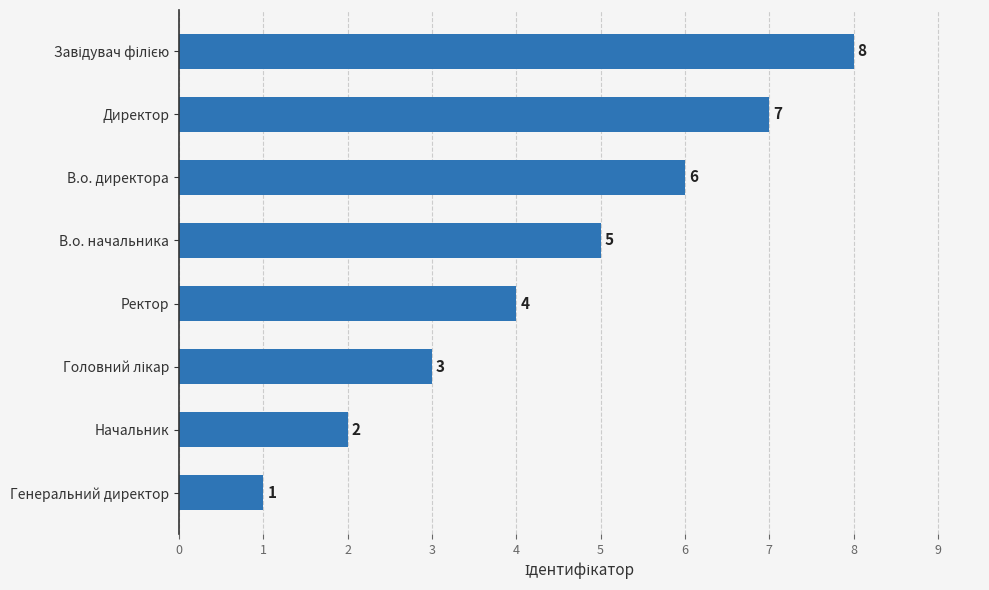

What is the difference between the maximum and minimum values?

7